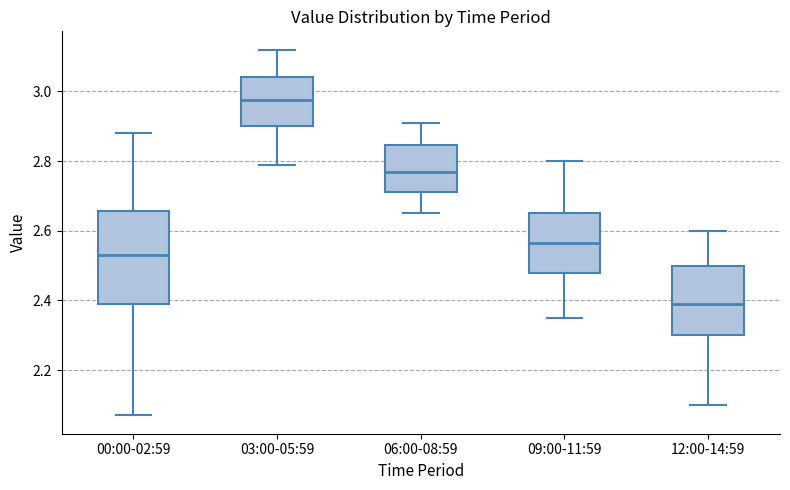

Reading left to right, read every box against the y-axis: the position of its median line, the range the box covers, and the ends of its whiskers. The values are not printed on the chart, so give them approximately, as read against the axis.

00:00-02:59: median 2.54, box 2.40 to 2.66, whiskers 2.08 to 2.88
03:00-05:59: median 2.98, box 2.90 to 3.04, whiskers 2.80 to 3.12
06:00-08:59: median 2.78, box 2.72 to 2.84, whiskers 2.66 to 2.92
09:00-11:59: median 2.56, box 2.48 to 2.66, whiskers 2.36 to 2.80
12:00-14:59: median 2.40, box 2.30 to 2.50, whiskers 2.10 to 2.60